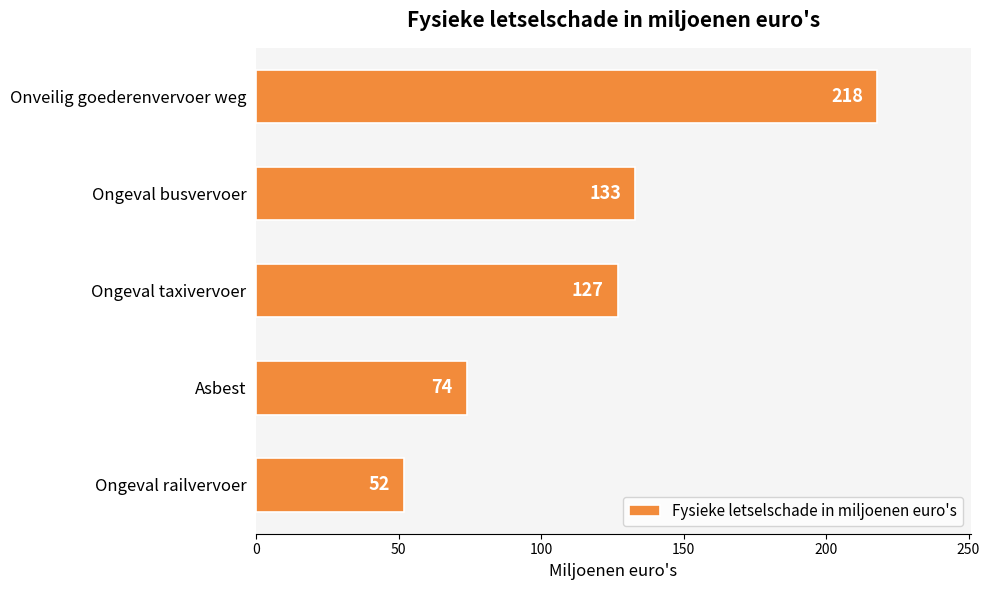

Between Ongeval busvervoer and Ongeval taxivervoer, which is larger?

Ongeval busvervoer